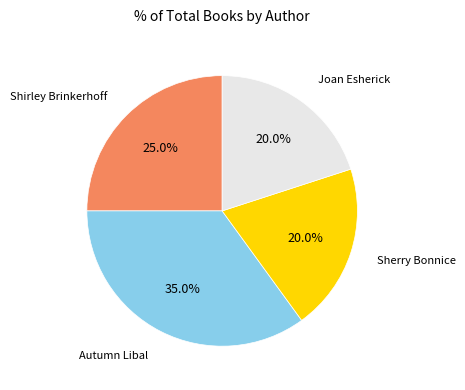

To the nearest percent, what is the difference between the largest and smallest slice percentages?

15%